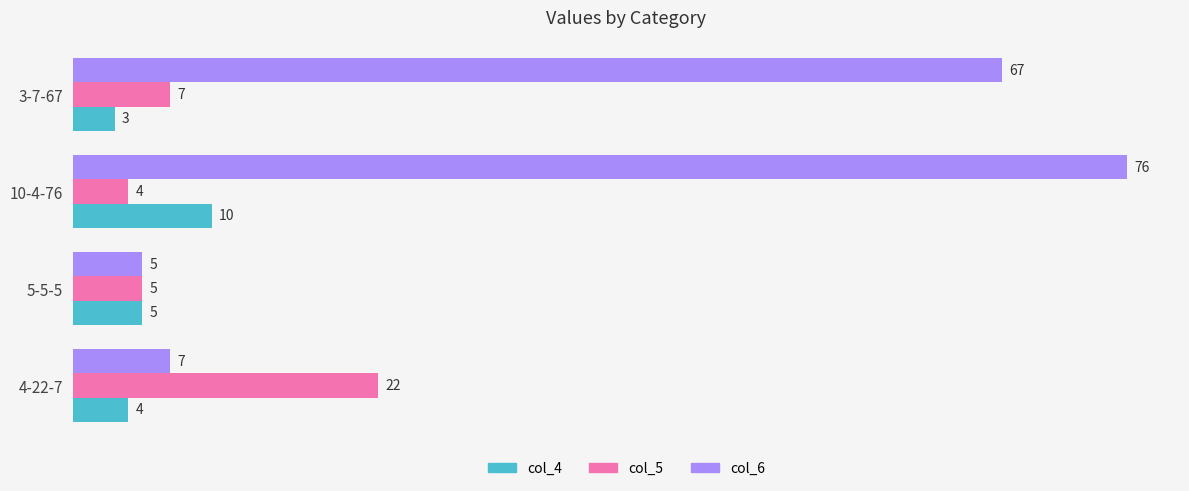

At which label is col_6 closest to 40?

3-7-67